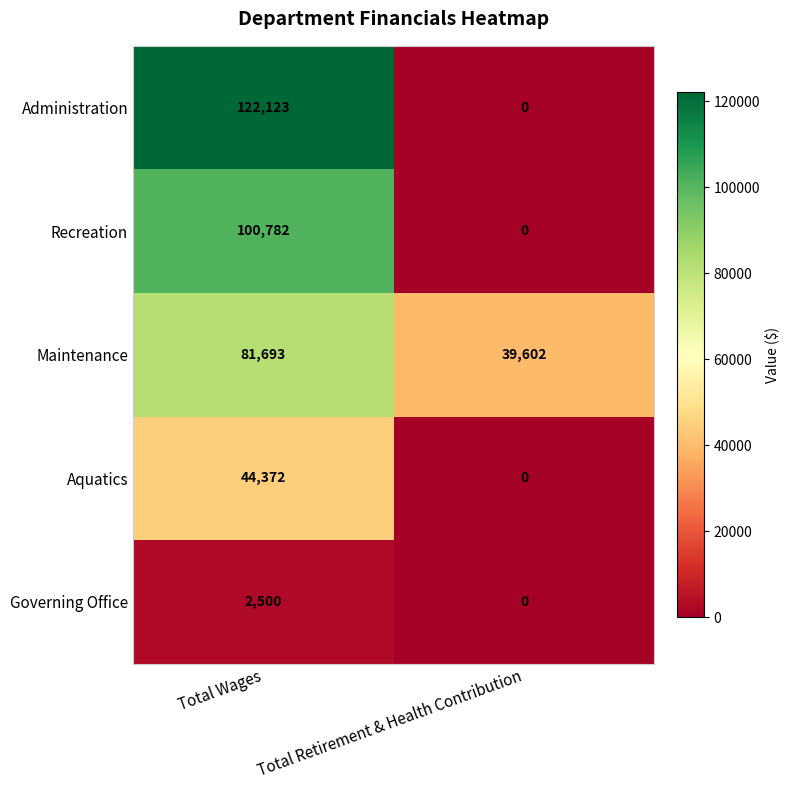

Reading left to right, extract all data points from this chart.

Administration: 122123	0
Recreation: 100782	0
Maintenance: 81693	39602
Aquatics: 44372	0
Governing Office: 2500	0